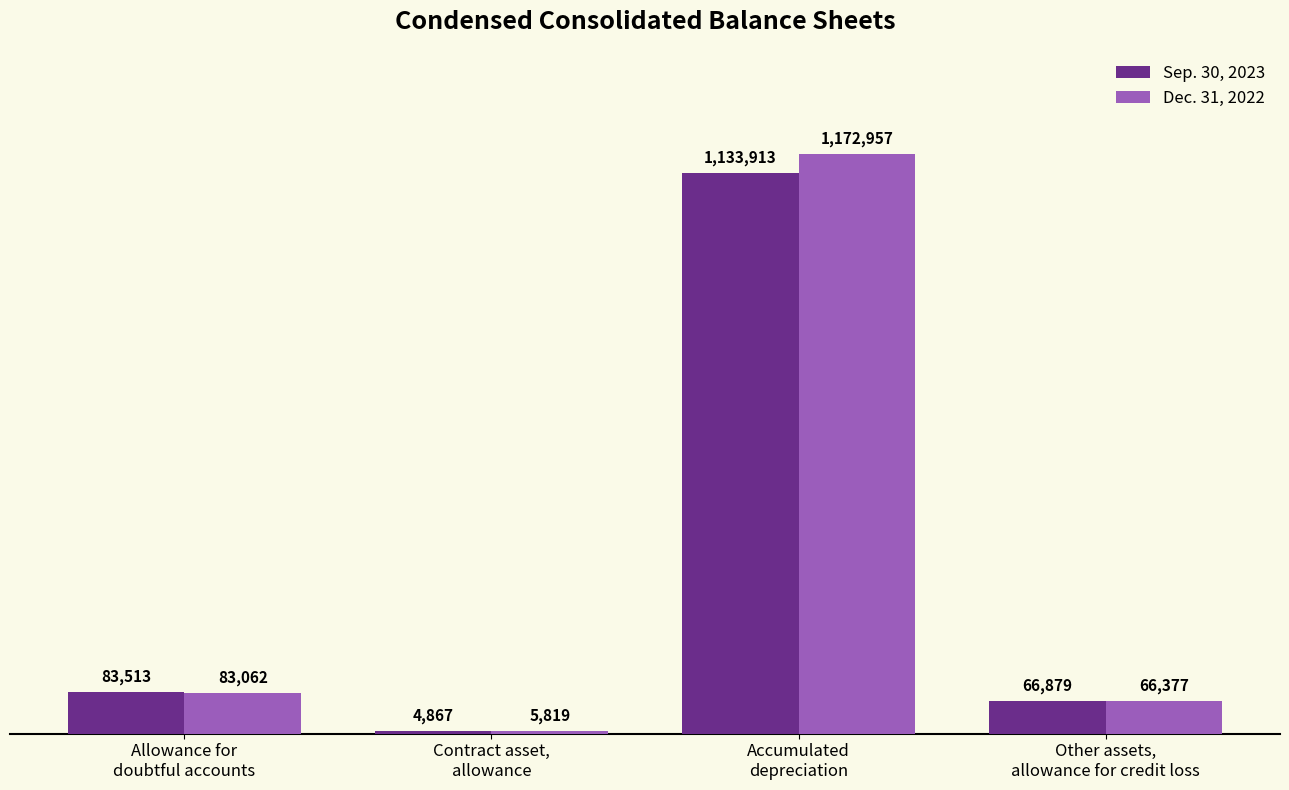

What are all the series names shown in the legend?

Sep. 30, 2023, Dec. 31, 2022